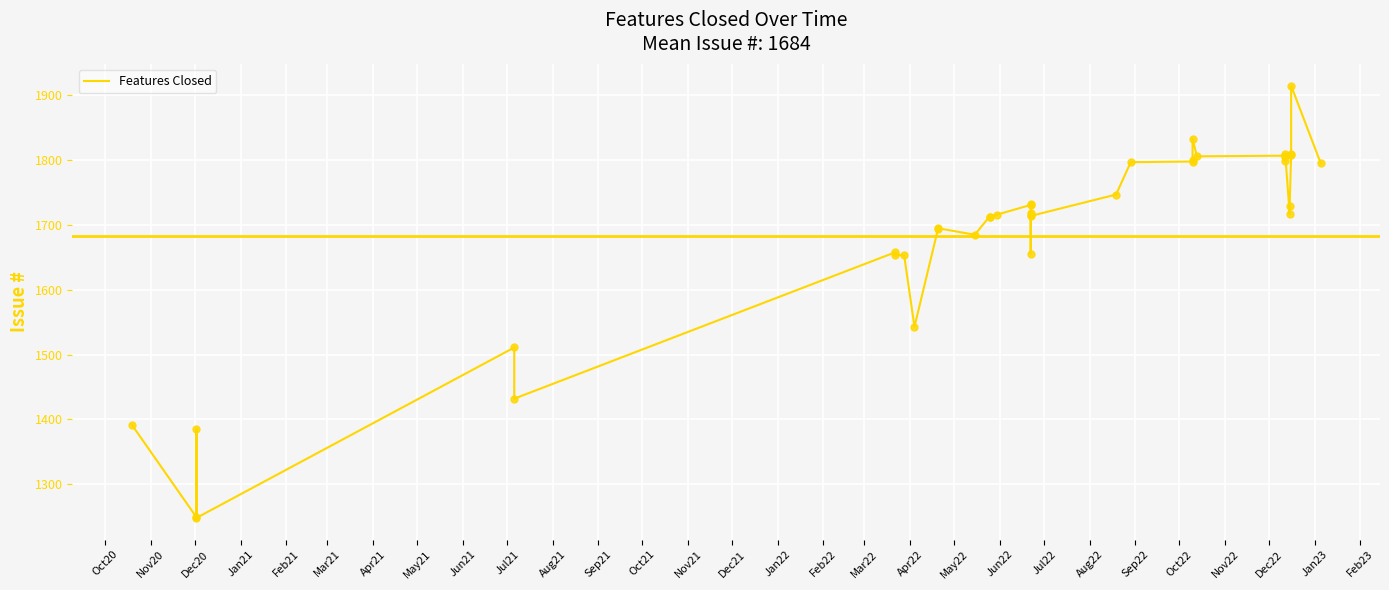

Which has a higher value, Jan21 or Aug22?

Aug22